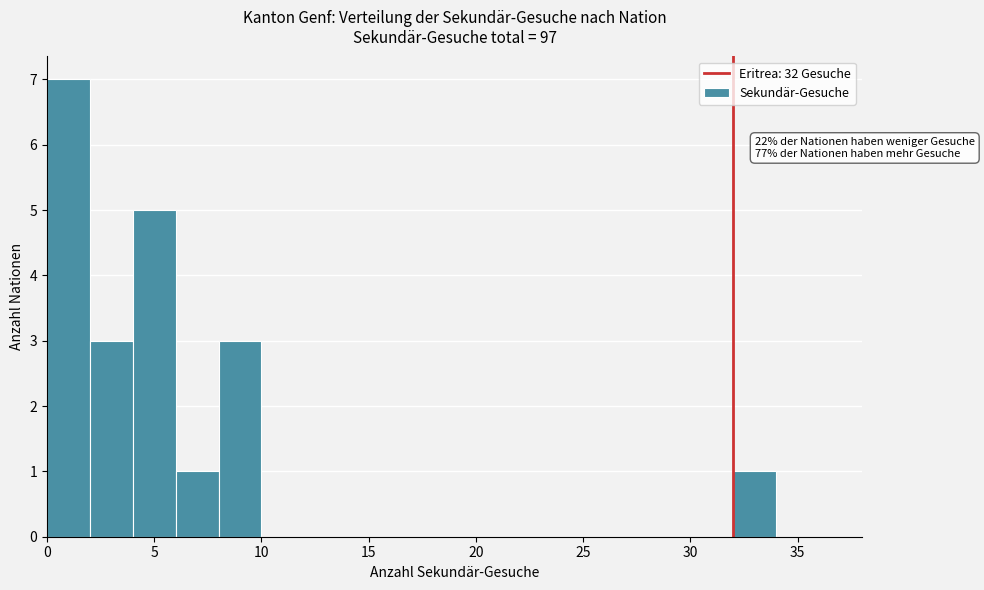

Over which range of the x-axis is the bar tallest?

0 to 2